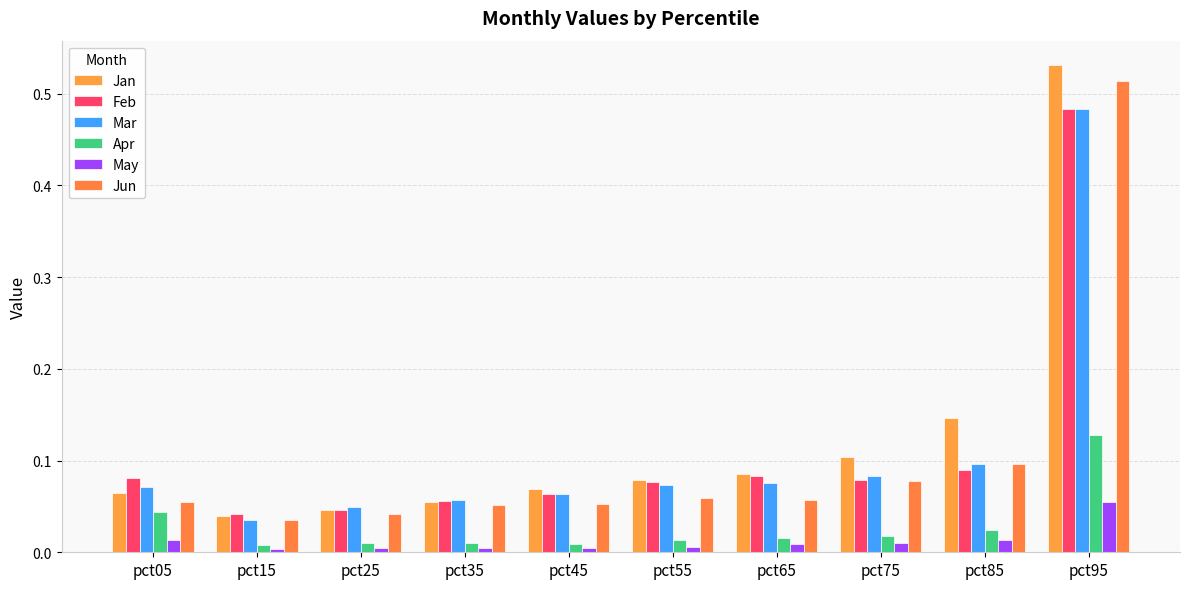

Is the value of Jan at pct95 greater than the value of May at pct15?

Yes